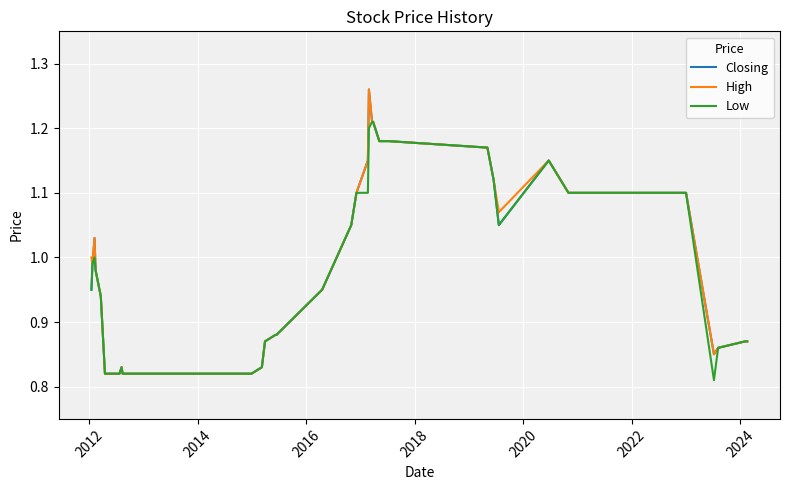

How many lines are shown in the chart?

3